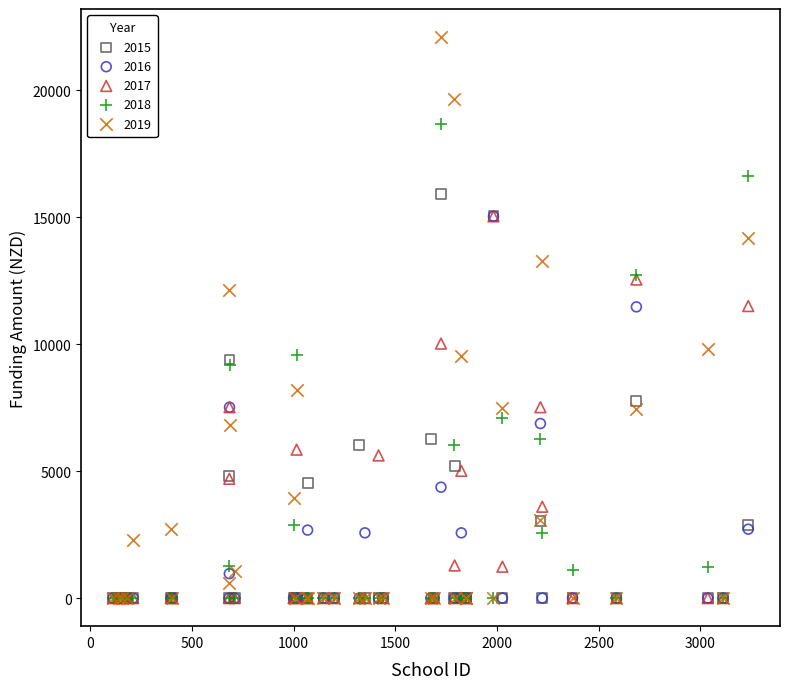

Which series has the widest spread of Y values?

2019